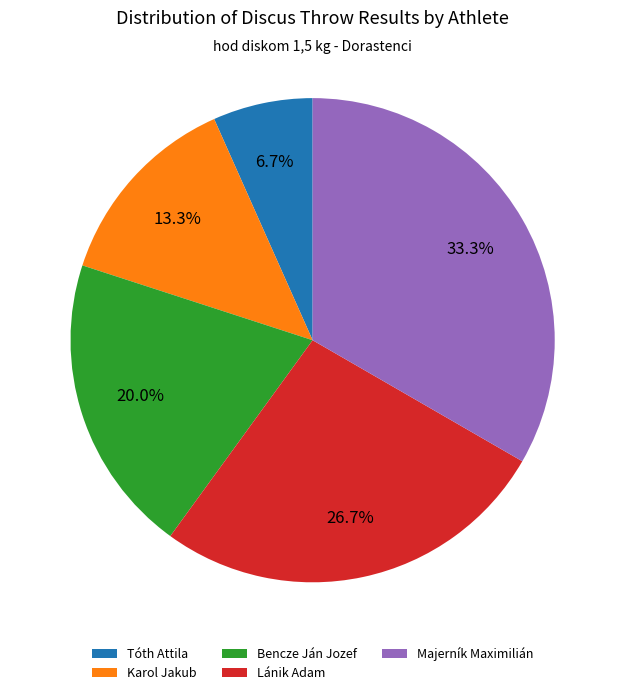

What percentage is the Majerník Maximilián slice, to the nearest percent?

33%